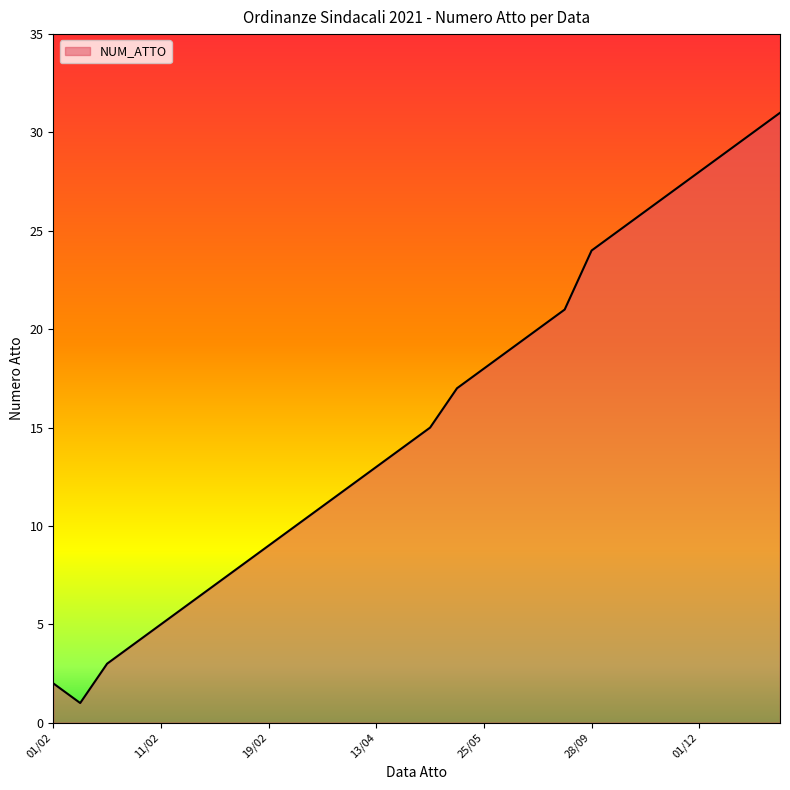

What is the difference between the maximum and minimum values?

30